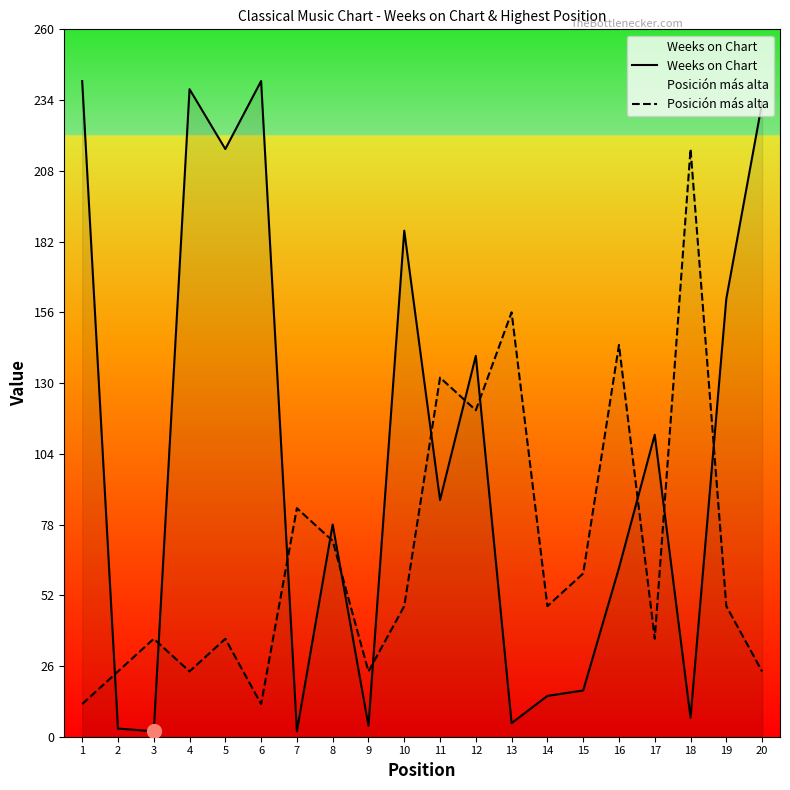

The Weeks on Chart series shows 252 at 10. True or false?

False